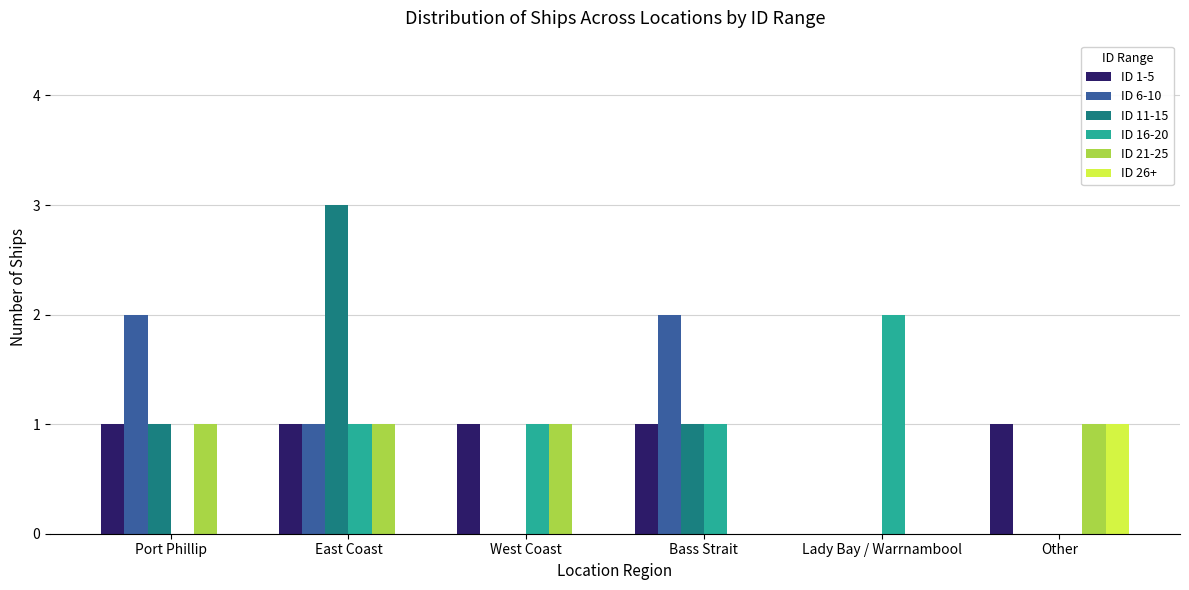

How many categories are shown in the chart?

6